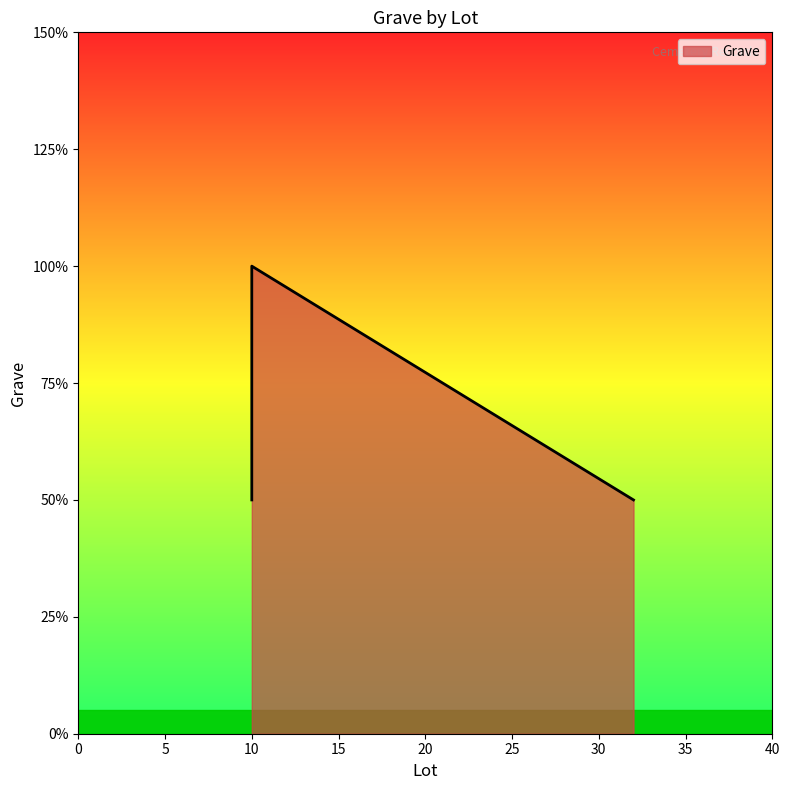

Rank the categories by value from highest to lowest.

10, 10, 32, 10